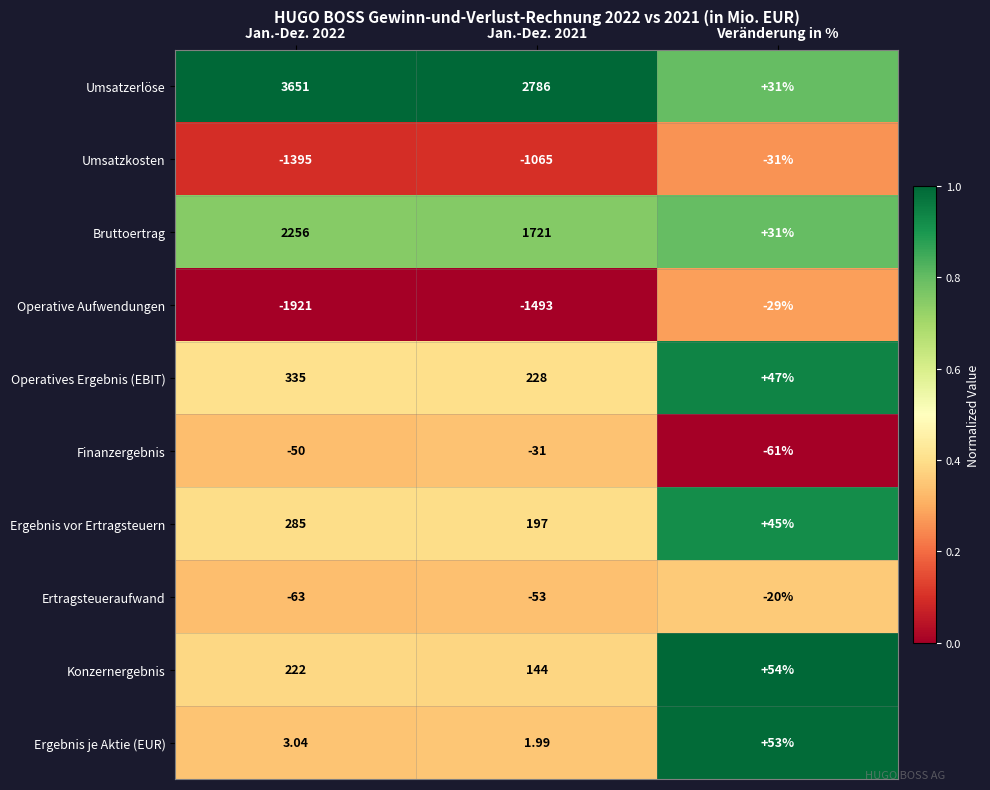

Which series has the largest total across all categories?

Umsatzerlöse